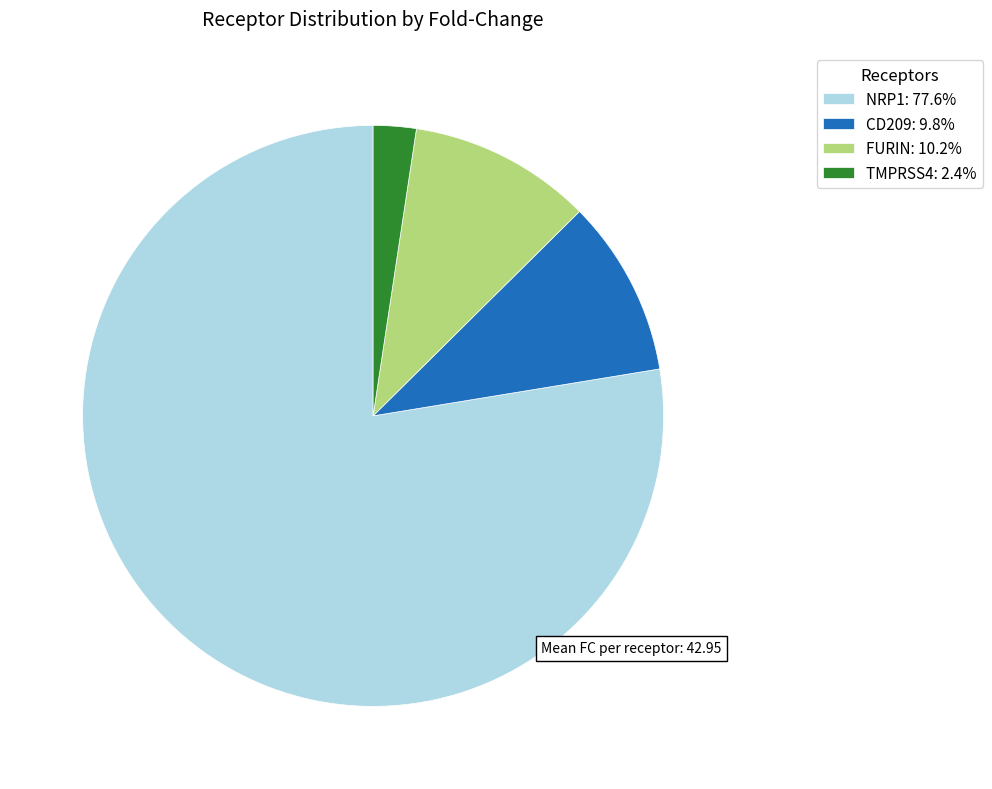

Does FURIN: 10.2% represent more than half of the total?

No